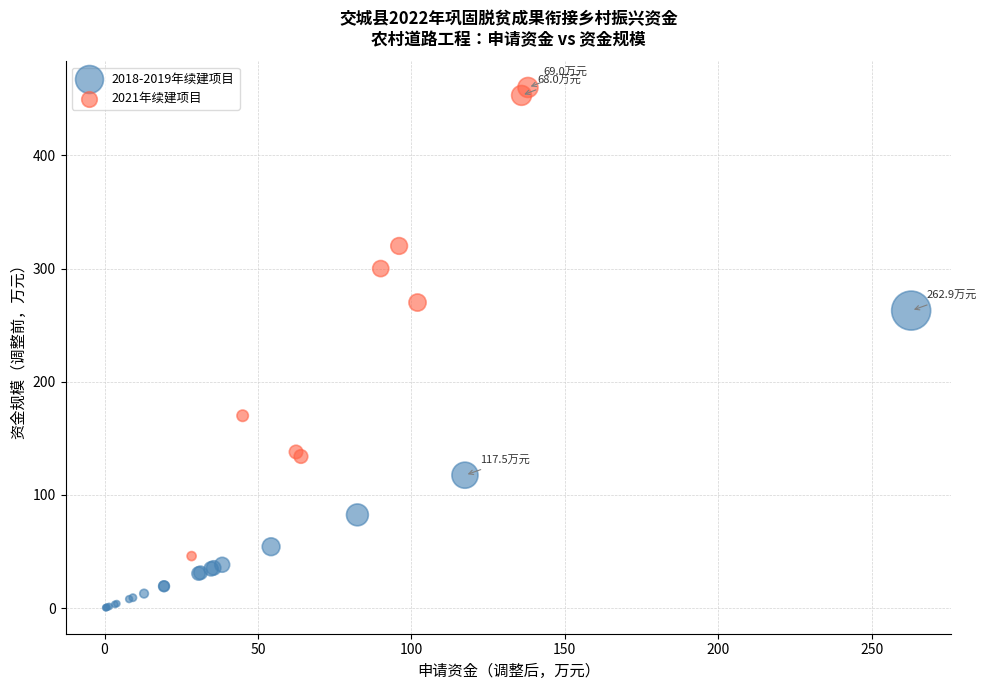

Which series contains the lowest Y value?

2018-2019年续建项目